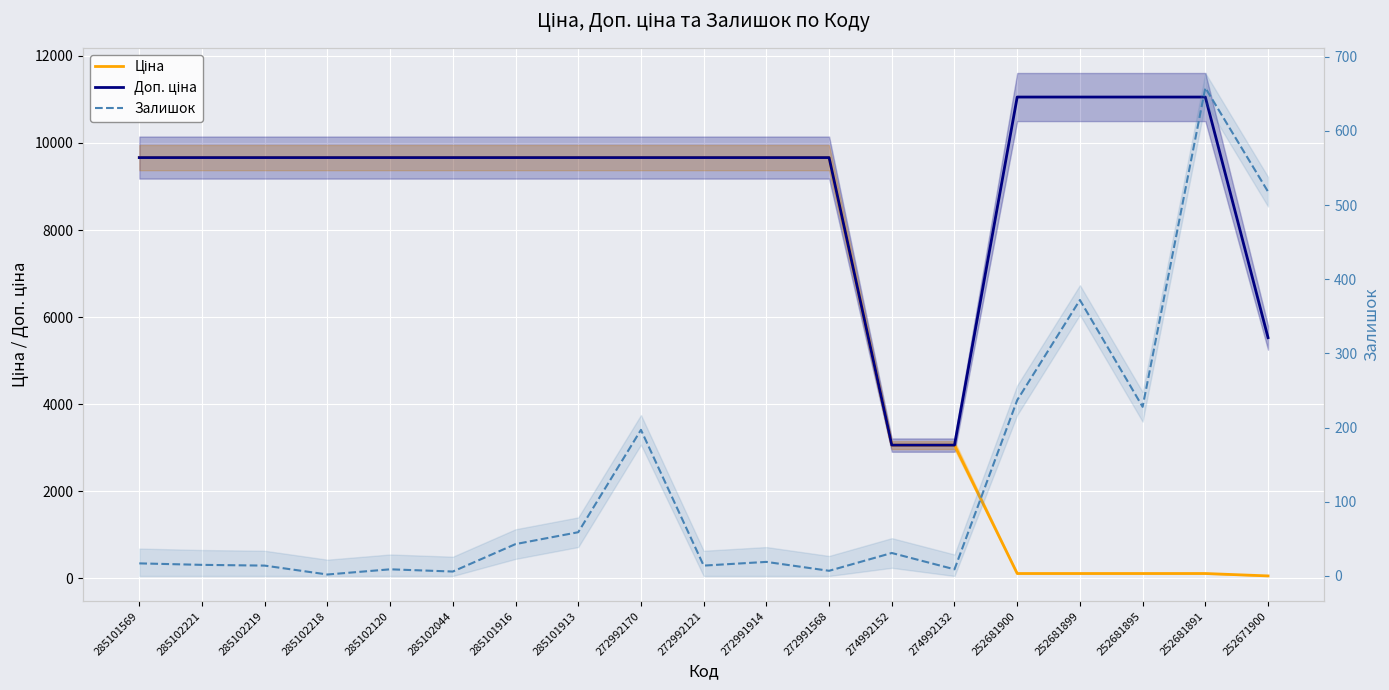

The value of Доп. ціна at 272991568 is 4972.9. True or false?

False